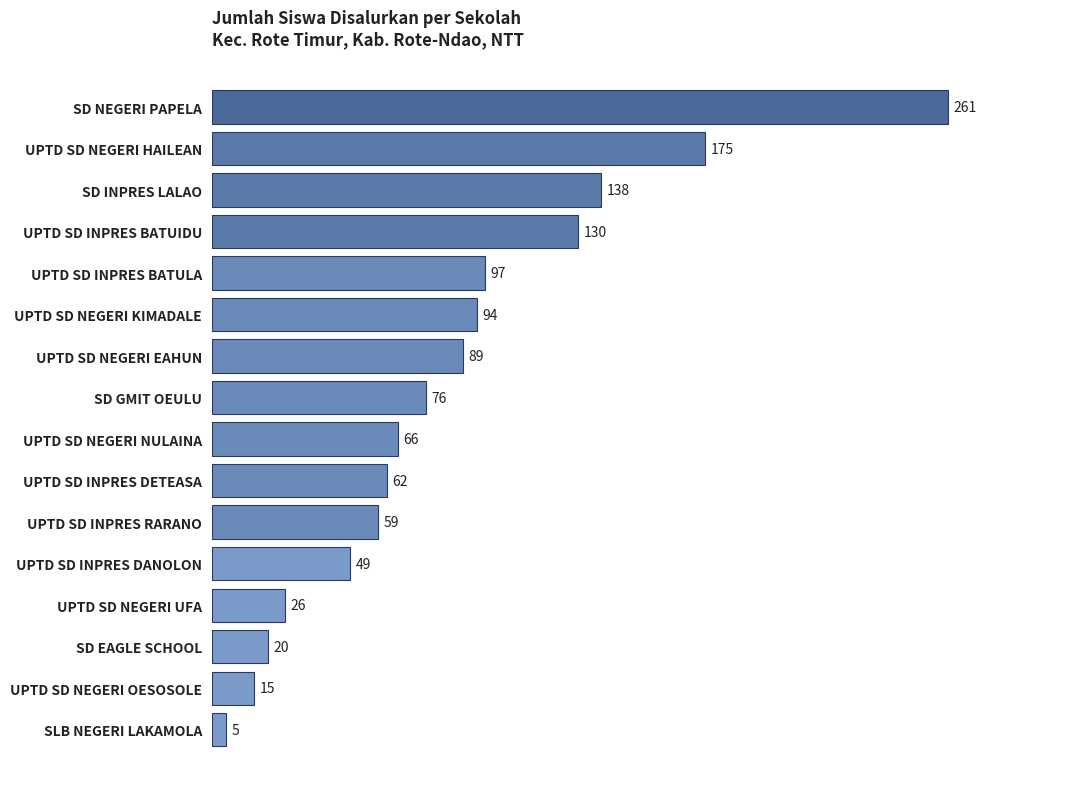

What is the difference between the maximum and minimum values?

256